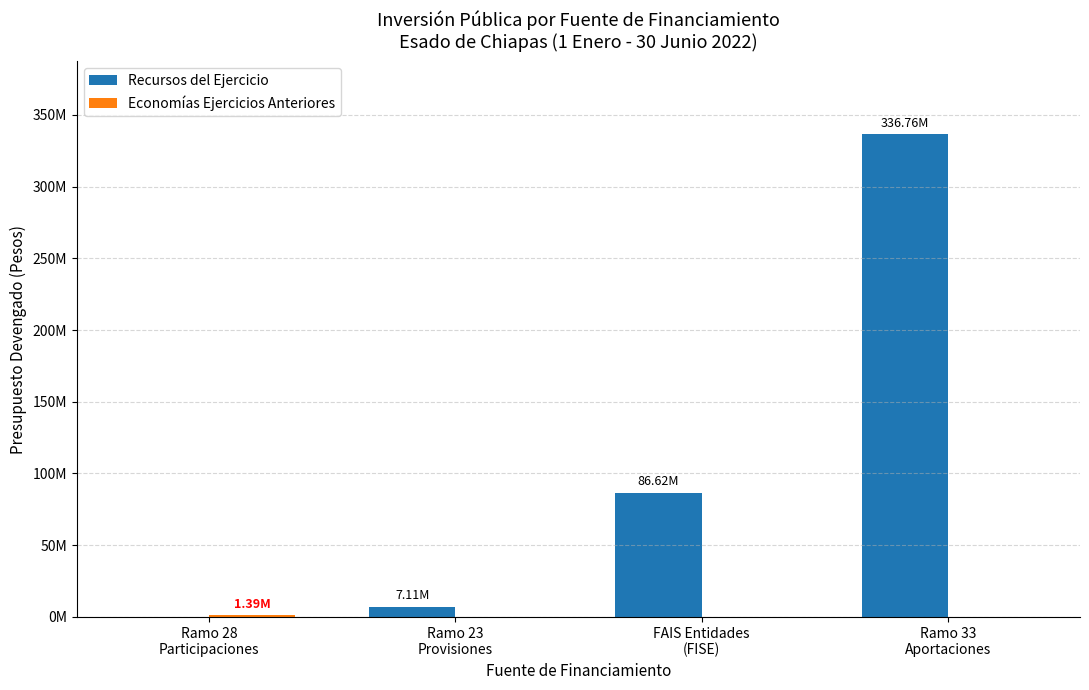

What is the difference between the maximum and second lowest values in the Recursos del Ejercicio series?

329648383.3